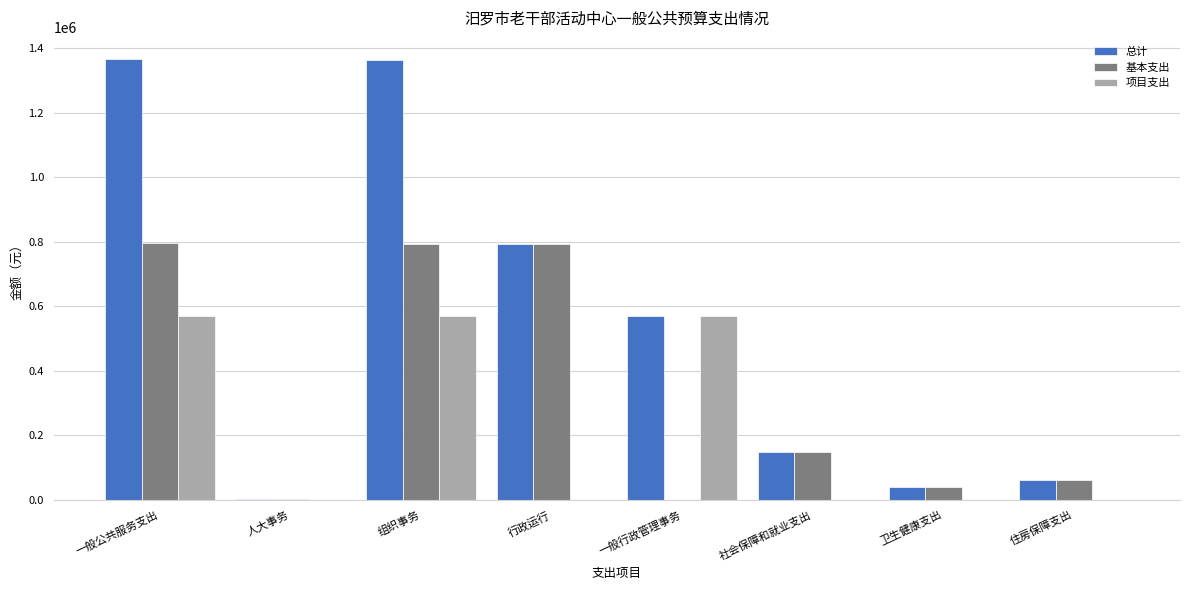

Between 行政运行 and 一般行政管理事务, which series saw the biggest shift?

基本支出